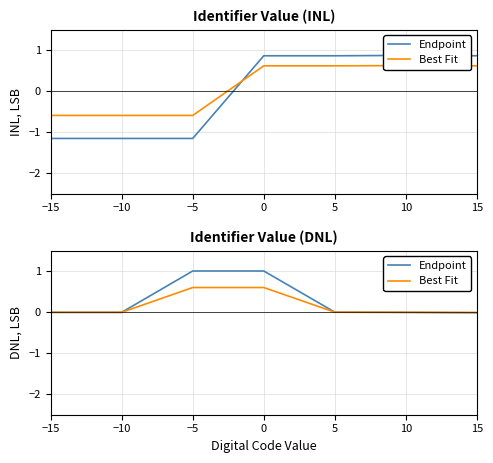

Is the value of Endpoint at 15 greater than the value of Best Fit at 10?

No